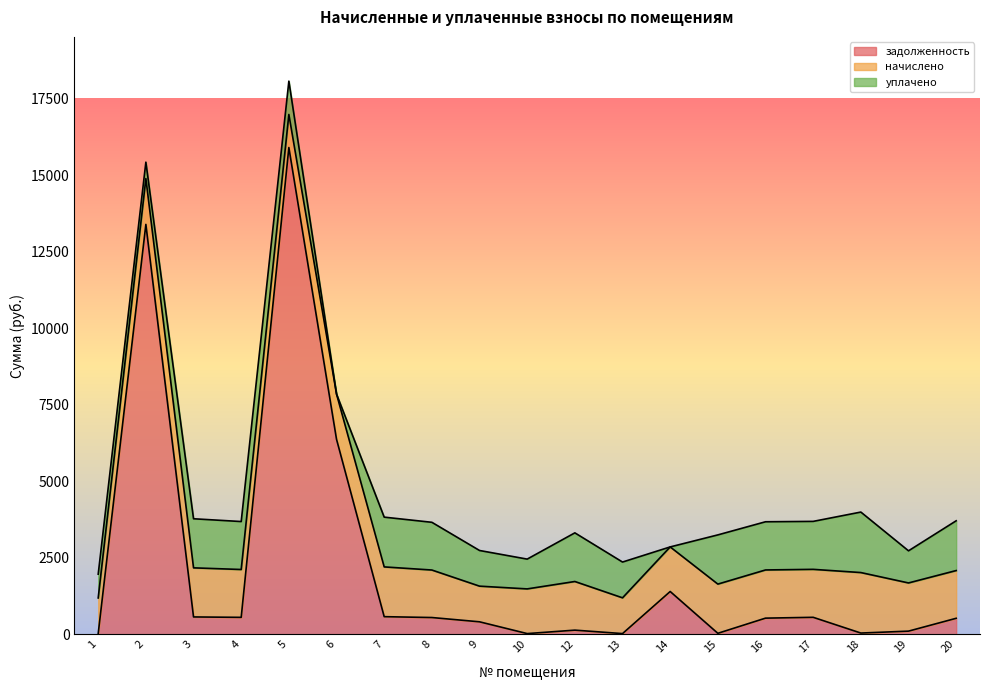

At which label is задолженность closest to 7959?

6